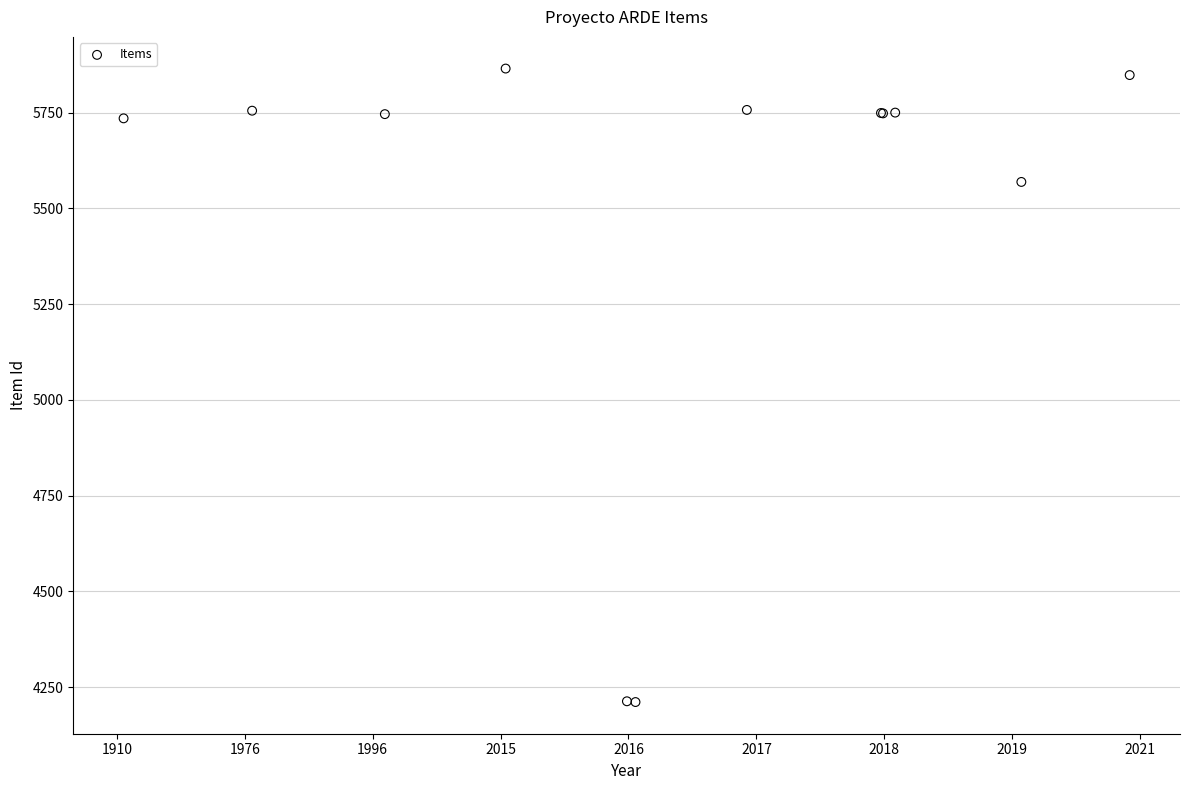

What Y value in the scatter plot is closest to 5038?

5569